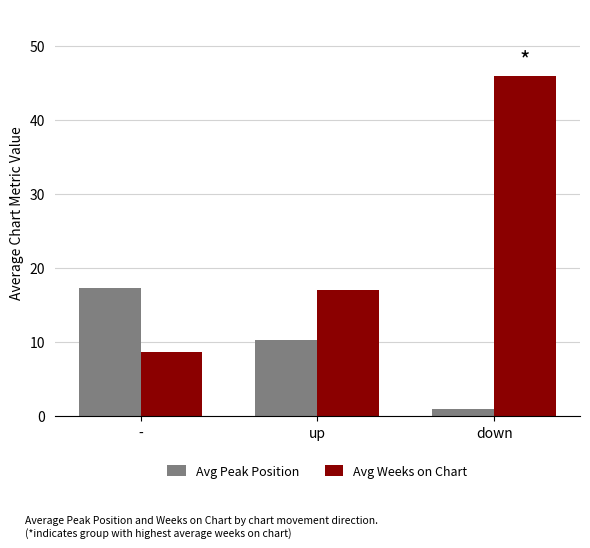

Rank the series by their maximum value, from highest to lowest.

Avg Weeks on Chart, Avg Peak Position